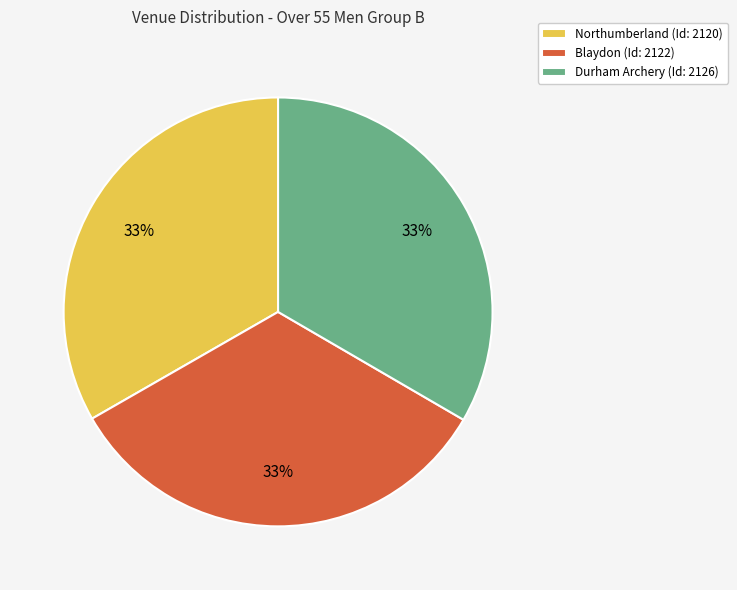

Does Blaydon represent more than half of the total?

No